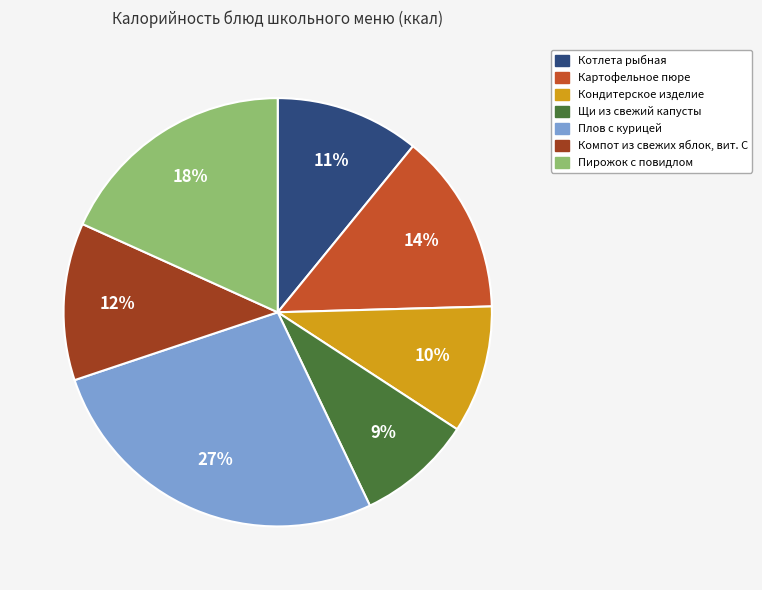

Does Компот из свежих яблок, вит. С account for over 50% of the chart?

No